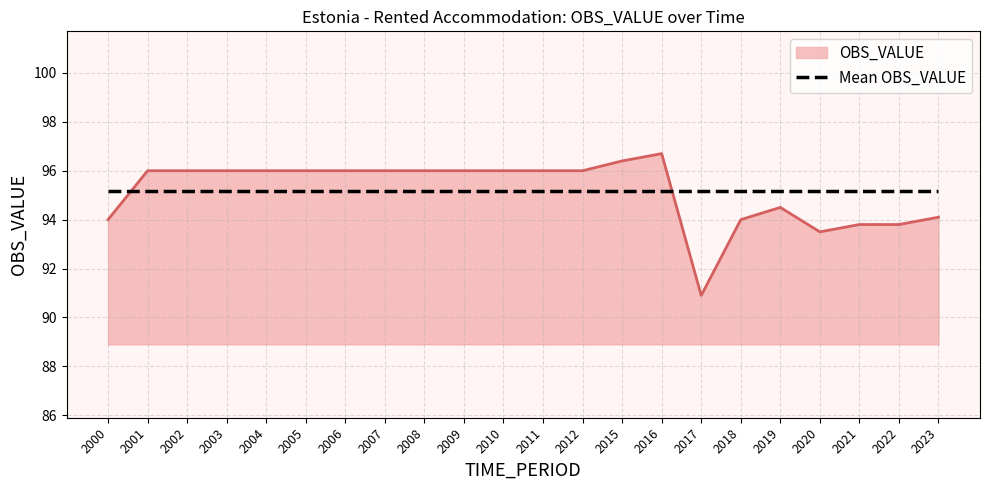

How many series are shown in this chart?

2